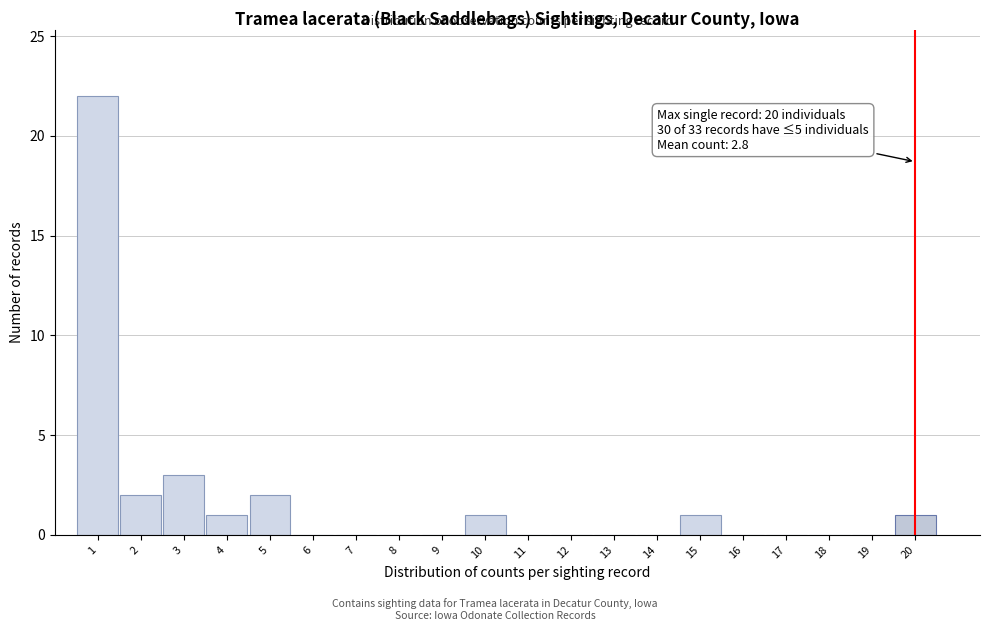

Over which range of the x-axis is the bar tallest?

0.5 to 1.5